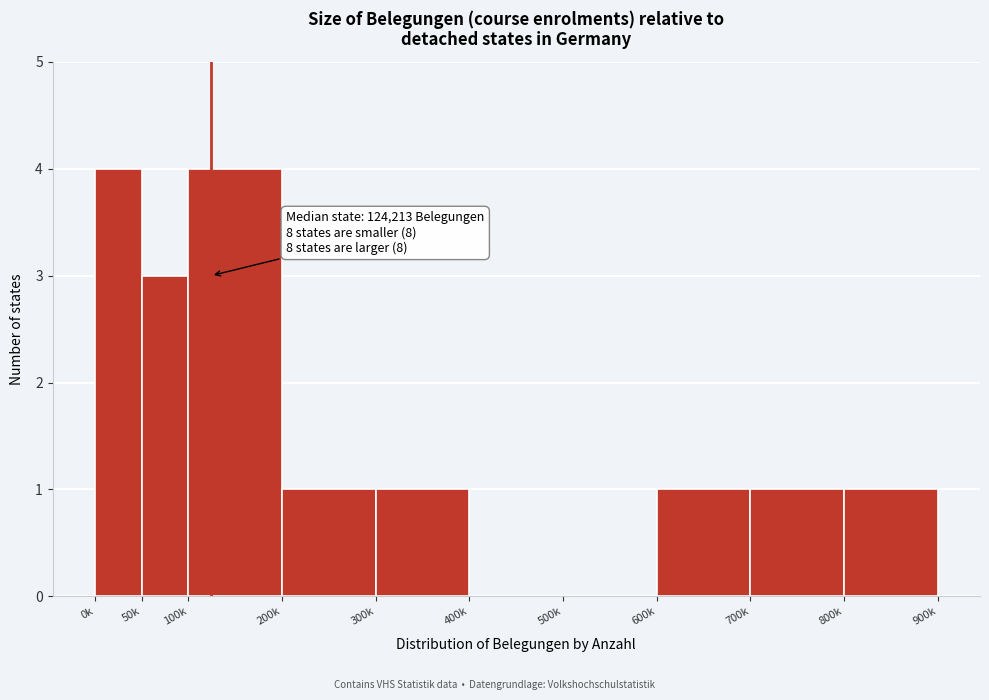

Reading left to right, what are all the values shown in this chart?

0k=4	50k=3	100k=4	200k=1	300k=1	400k=0	500k=0	600k=1	700k=1	800k=1